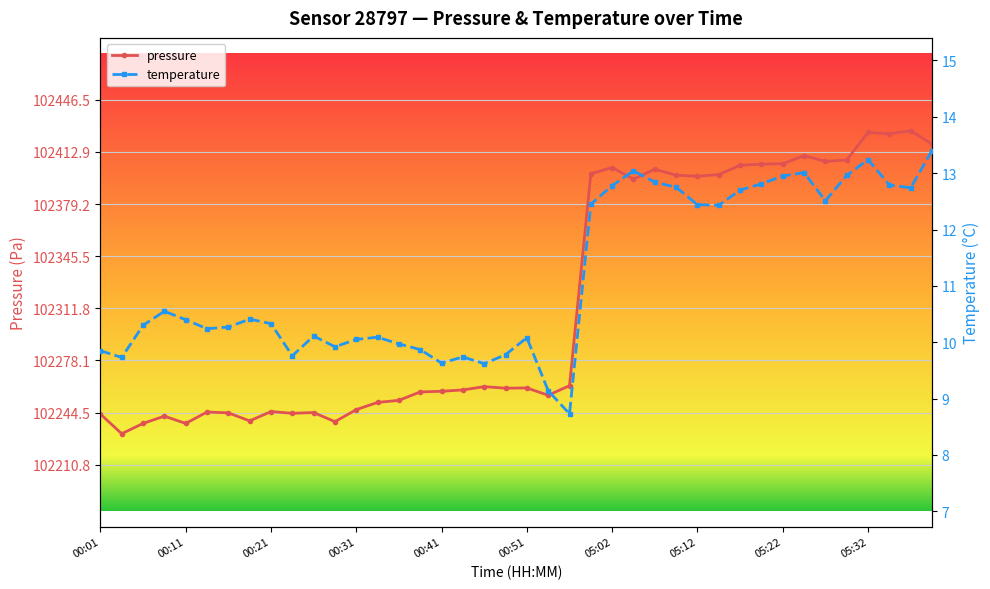

True or false: pressure has more than 2 points higher than both neighbors.

True